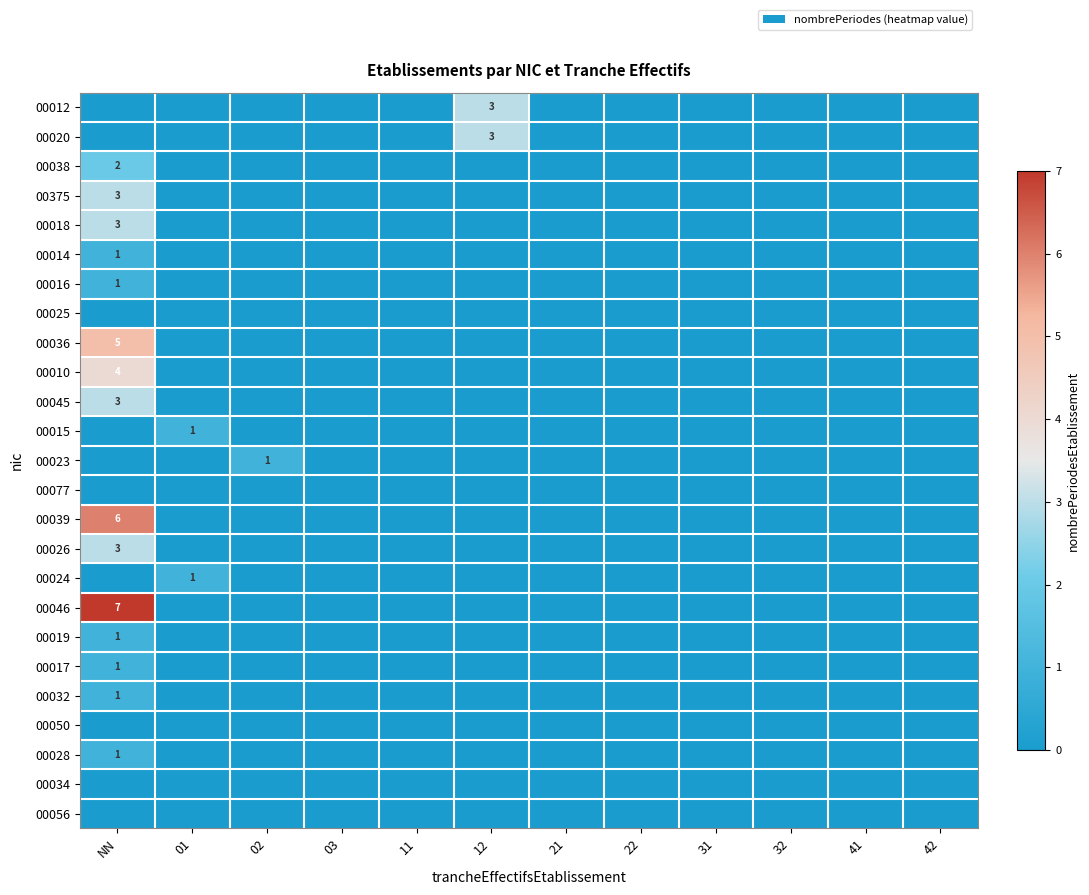

Is it true that 00014 equals 1 at NN?

True